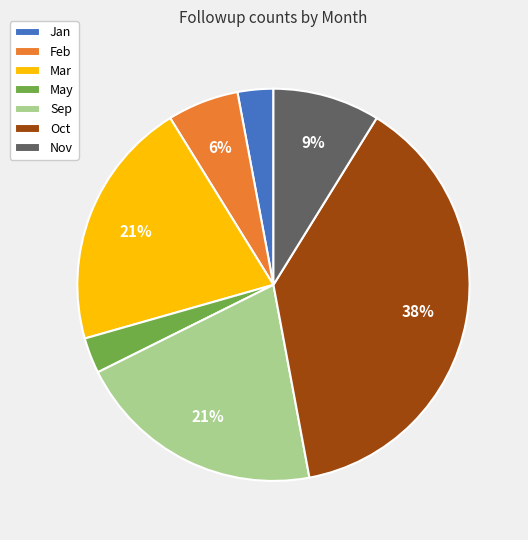

Does any single category account for the majority?

No